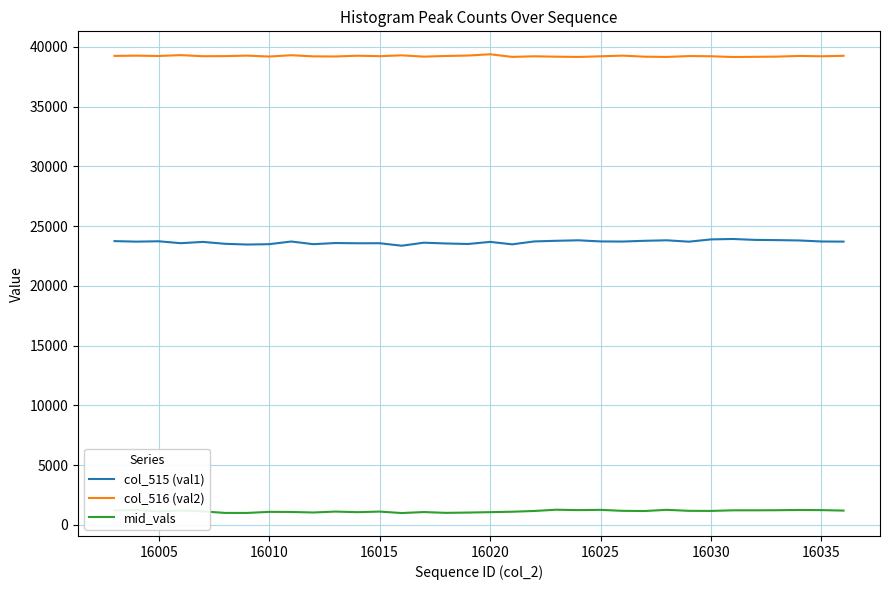

True or false: col_515 (val1) and mid_vals cross at least once.

False